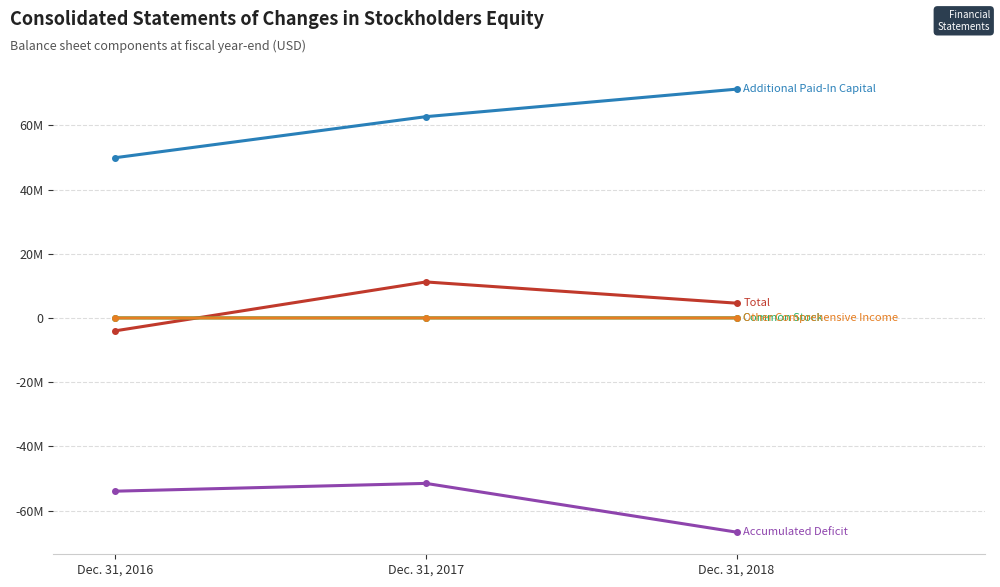

Does the chart have visible grid lines?

Yes